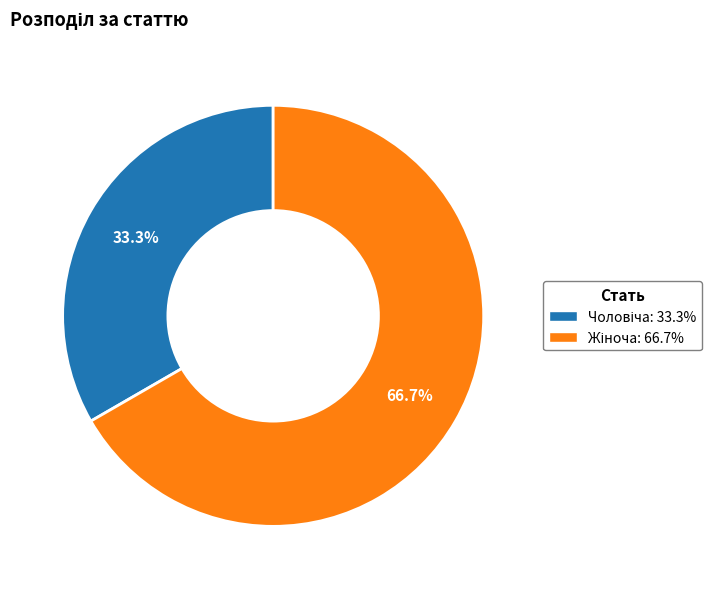

Is there a majority slice in this chart?

Yes